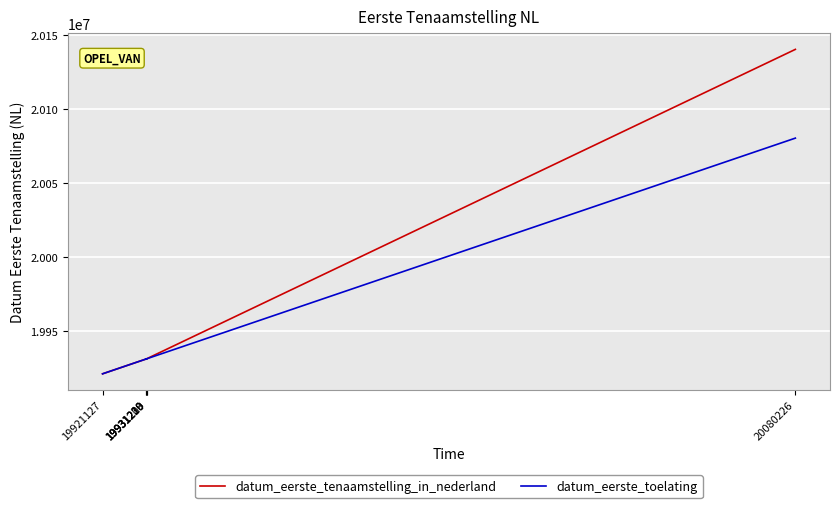

What is the difference between the maximum and minimum values in the datum_eerste_tenaamstelling_in_nederland series?

219003